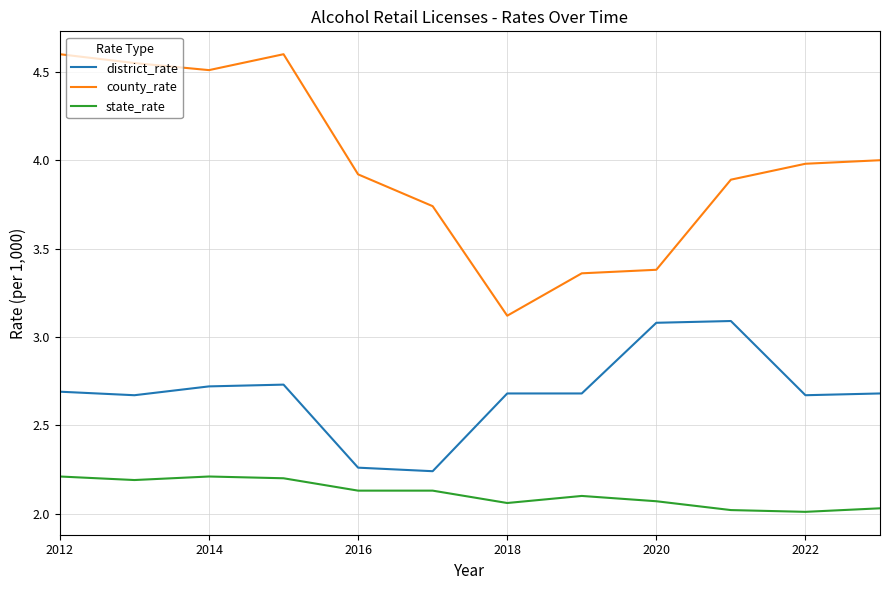

Which series has the largest total across all categories?

county_rate